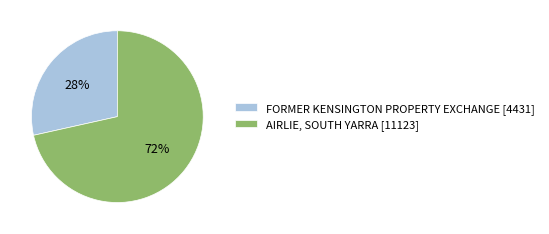

What is the ratio of the value at FORMER KENSINGTON PROPERTY EXCHANGE [4431] to the value at AIRLIE, SOUTH YARRA [11123]?

0.4